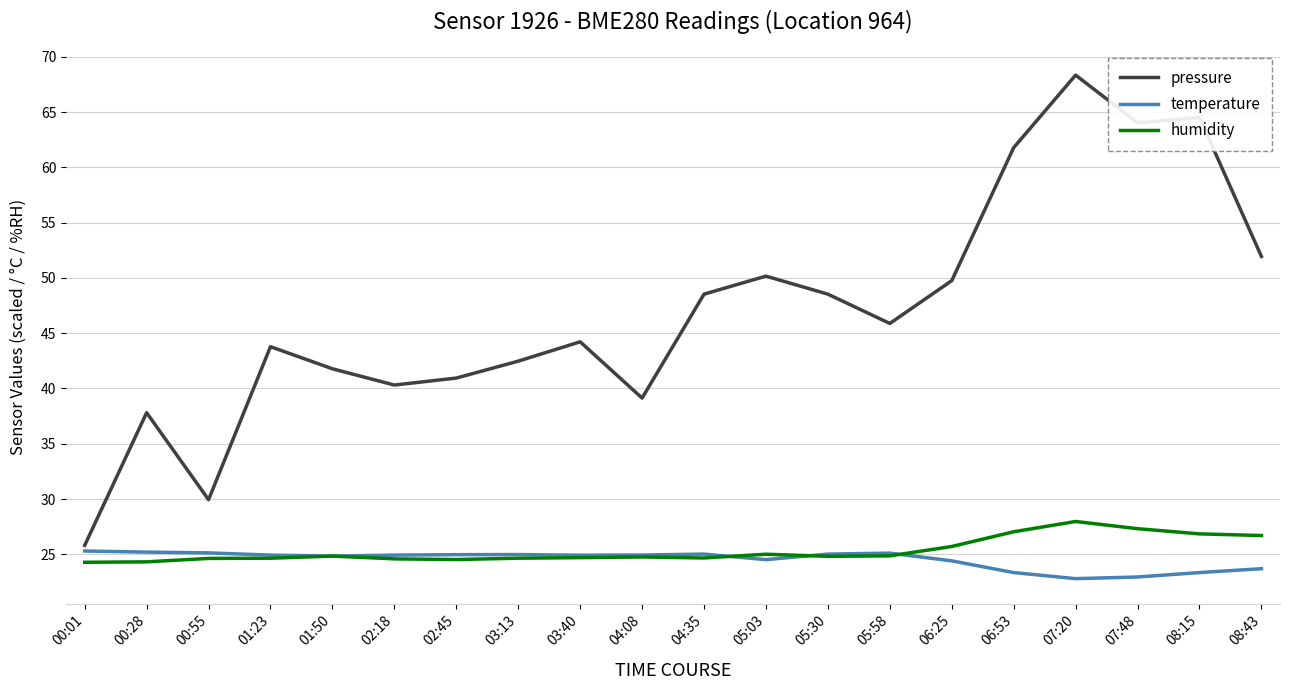

What is the sum of all pressure values?

939.6